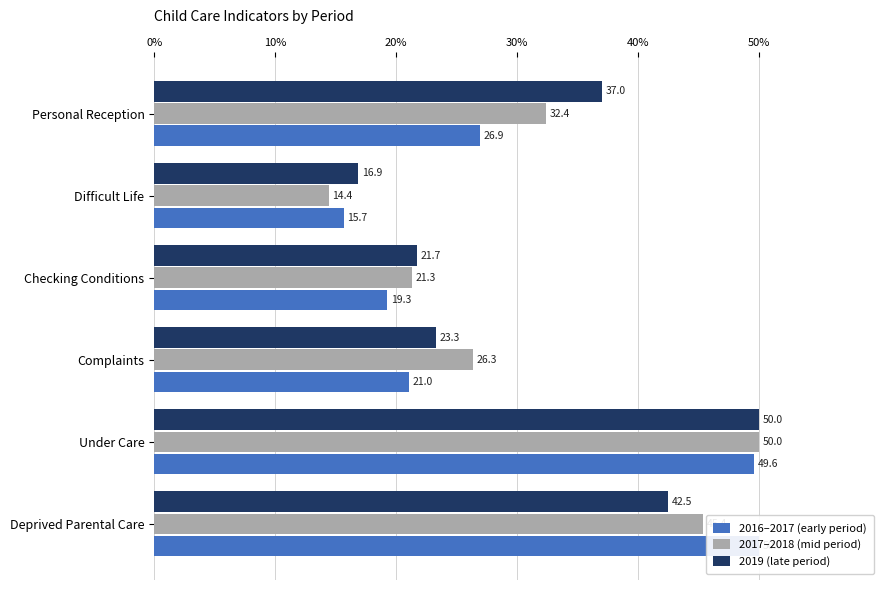

Reading right to left, list all the values displayed in this chart.

2016–2017 (early period): 50.0	49.6	21.0	19.3	15.7	26.9
2017–2018 (mid period): 45.4	50.0	26.3	21.3	14.4	32.4
2019 (late period): 42.5	50.0	23.3	21.7	16.9	37.0